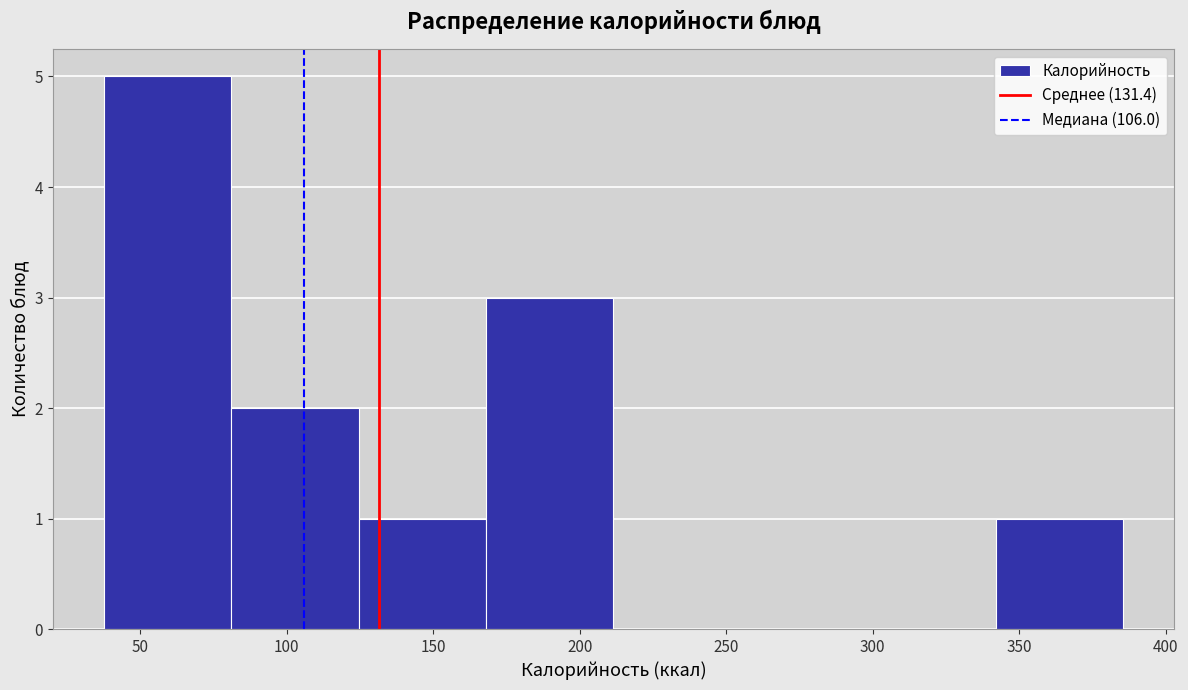

What is the height of the bar covering 40 to 80 on the x-axis? Neither the bar edges nor the heights are printed on the chart, so give them approximately, as read against the axes.

5